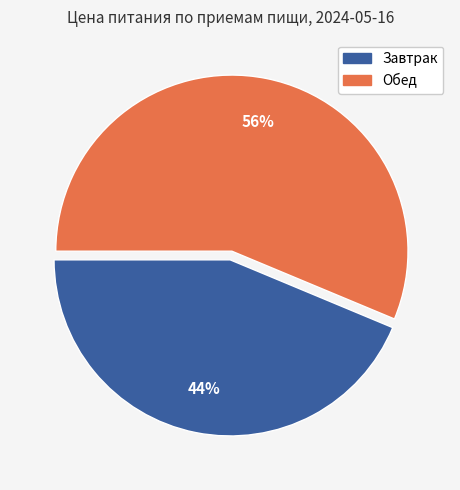

Which category has the smallest portion of the pie?

Завтрак